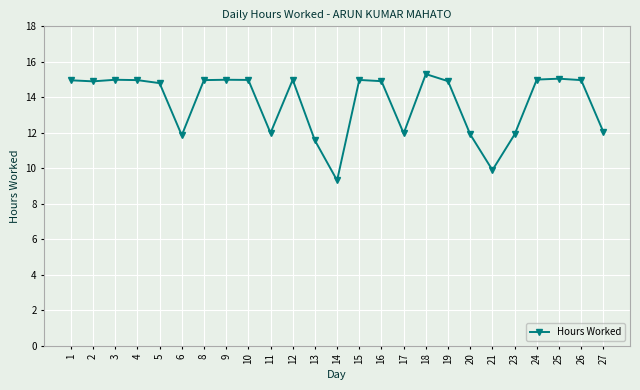

What is the value of the 5th point from the left?

14.8